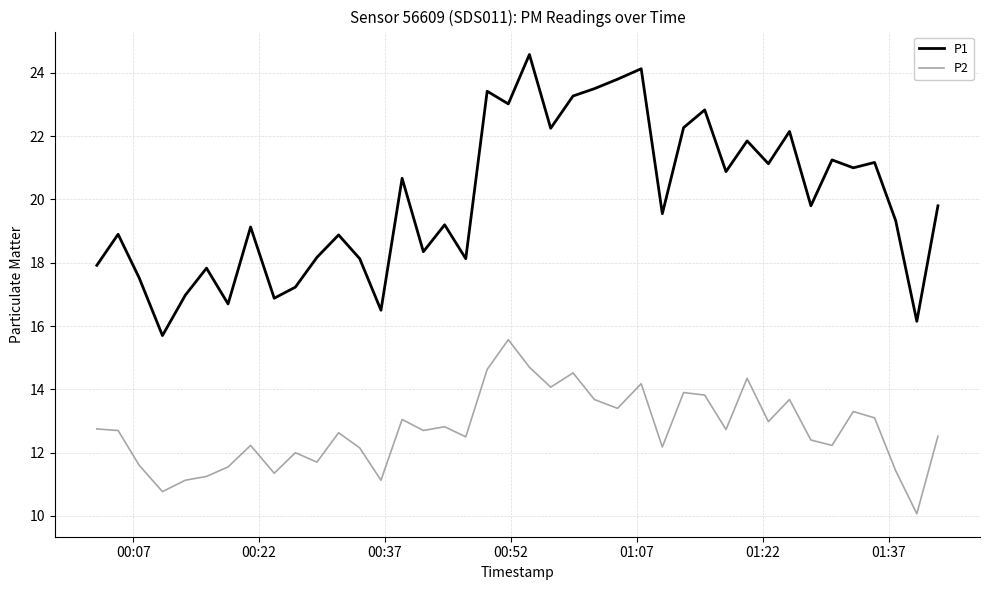

Which series has the widest spread of values?

P1